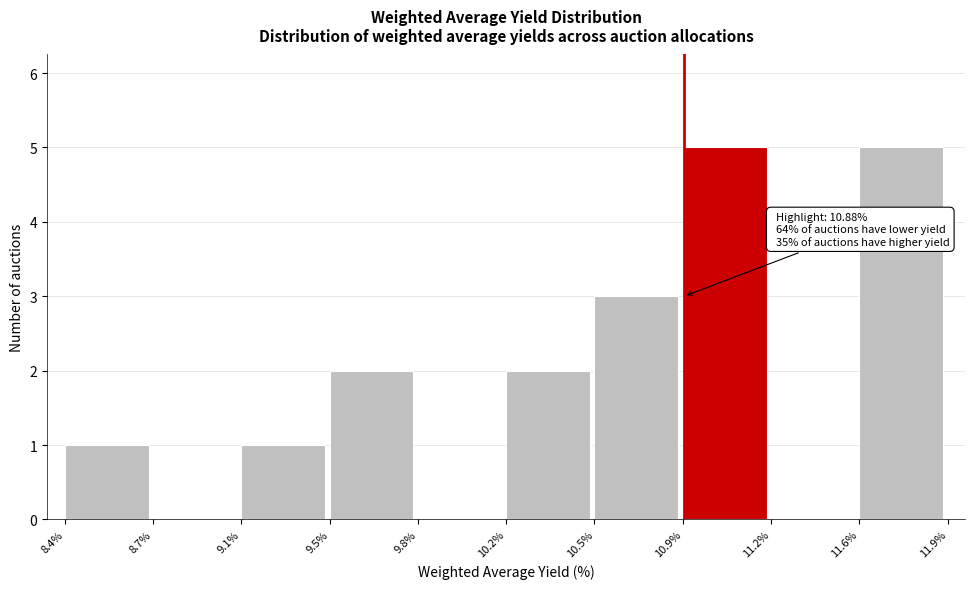

Reading left to right, what are all the values shown in this chart?

8.4%=1	8.7%=0	9.1%=1	9.5%=2	9.8%=0	10.2%=2	10.5%=3	10.9%=5	11.2%=0	11.6%=5